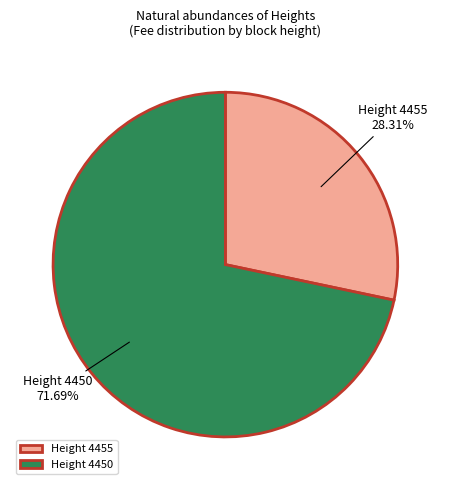

Rank the categories by value from lowest to highest.

Height 4455, Height 4450